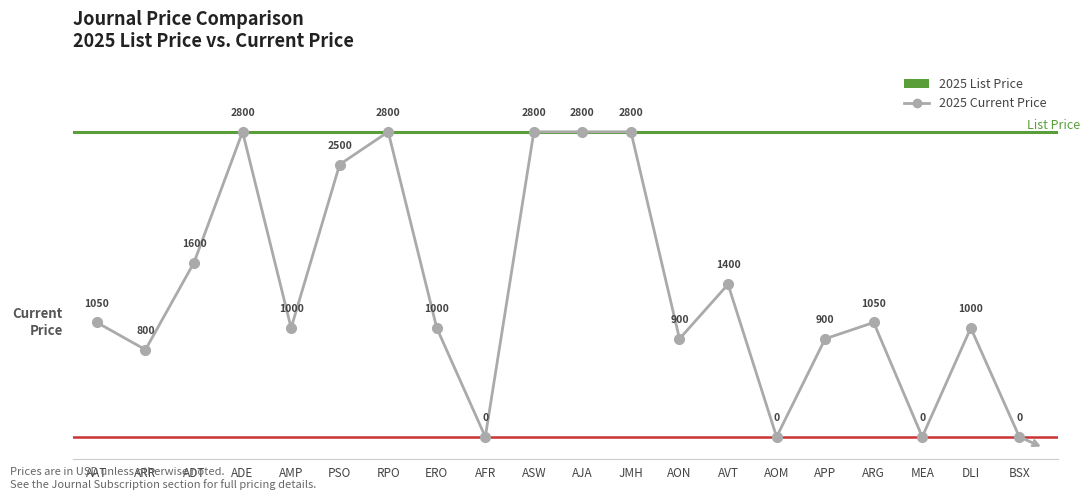

Reading left to right, what are all the values shown in this chart?

1050	800	1600	2800	1000	2500	2800	1000	0	2800	2800	2800	900	1400	0	900	1050	0	1000	0